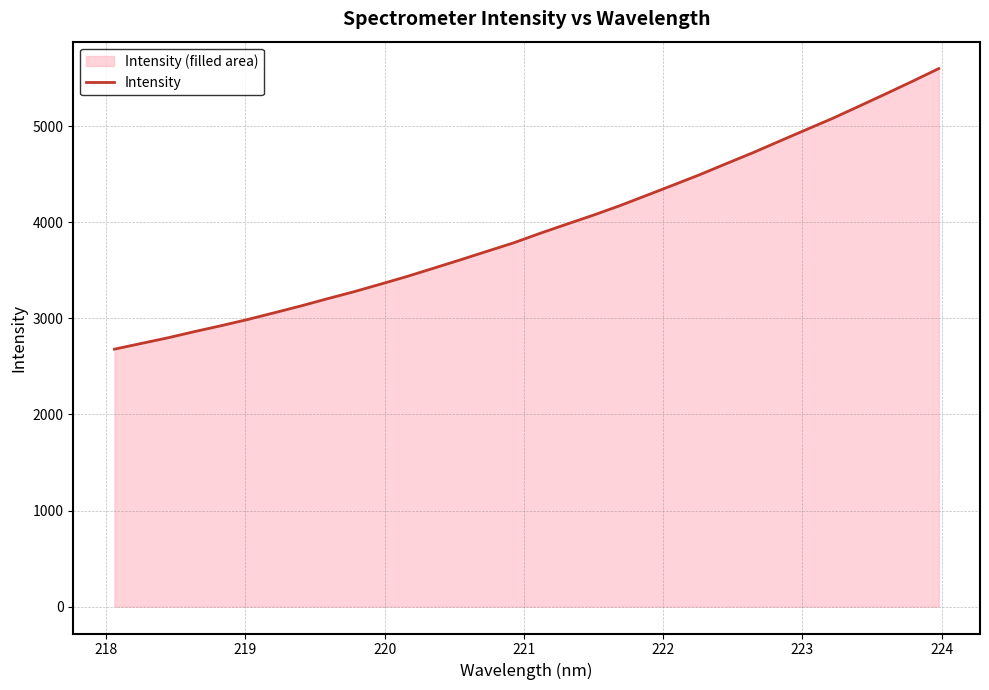

How many data points does each series have?

32